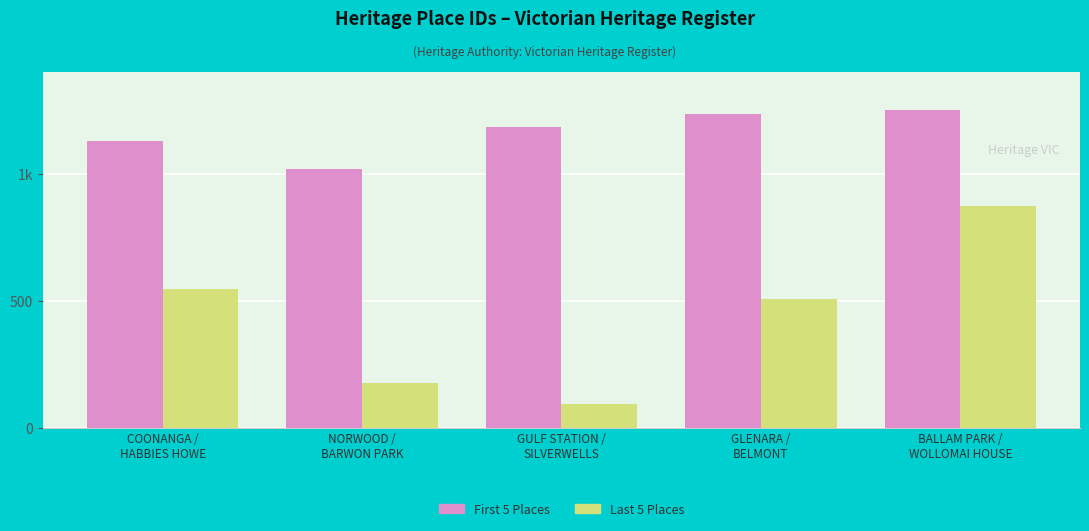

What are all the series names shown in the legend?

First 5 Places, Last 5 Places